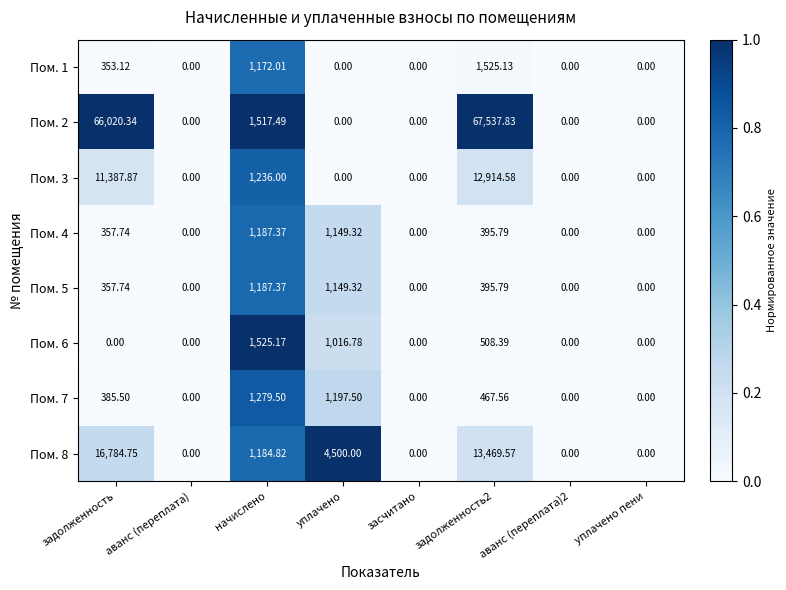

Where is Пом. 3 nearest to the value 6457?

задолженность